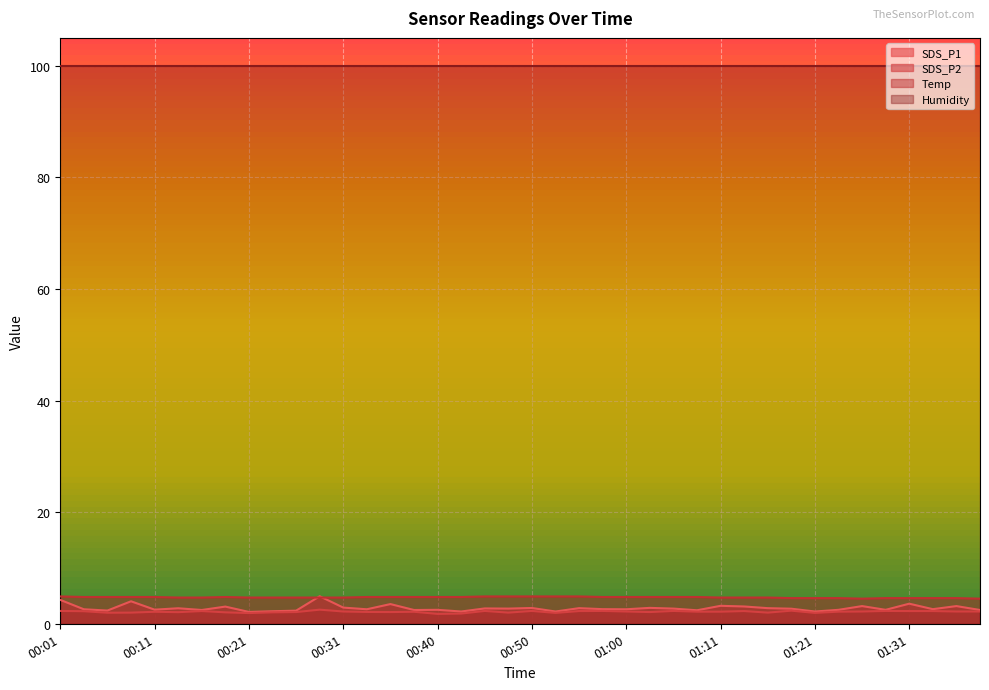

At which category does the chart reach its peak across all series?

00:28